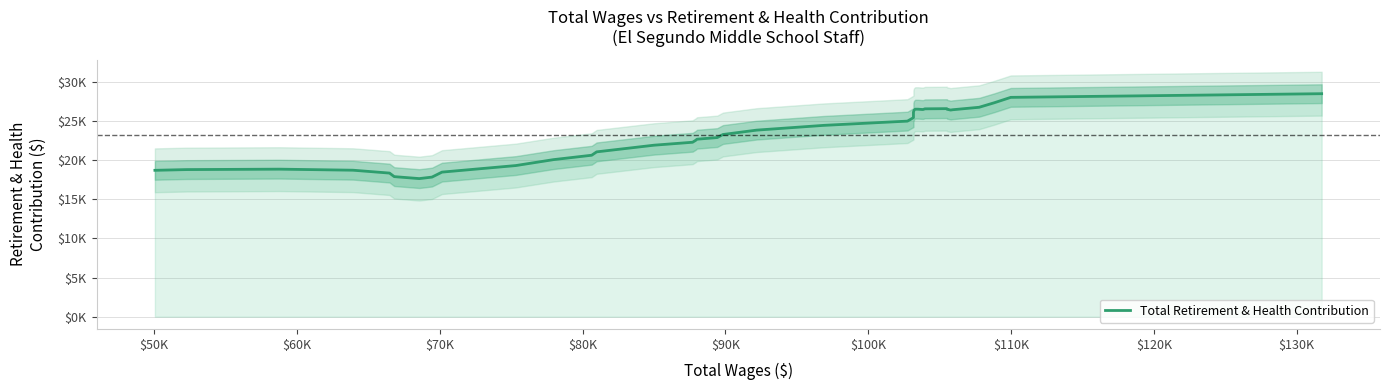

What is the greatest value displayed?

28487.2